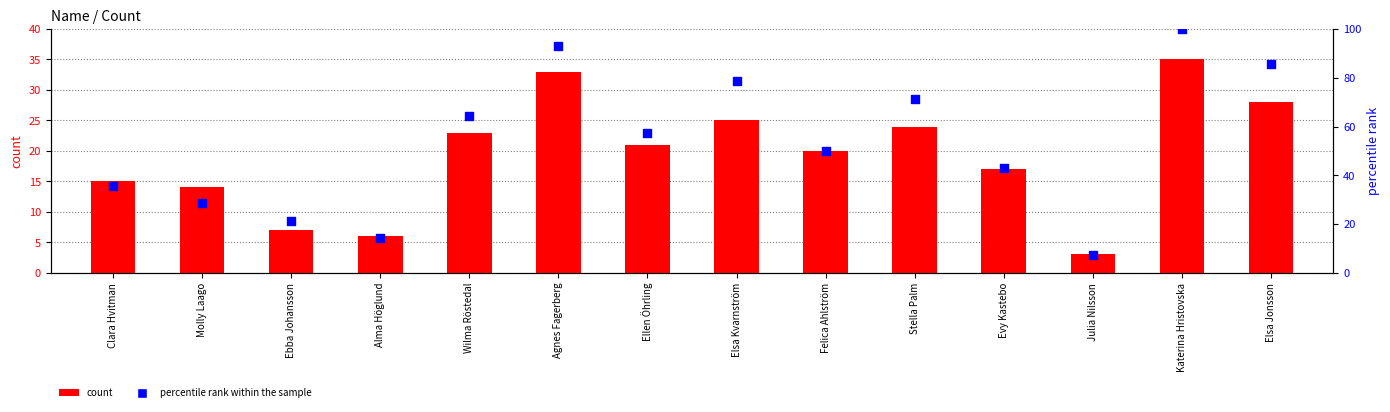

Which series contains the highest Y value?

percentile rank within the sample